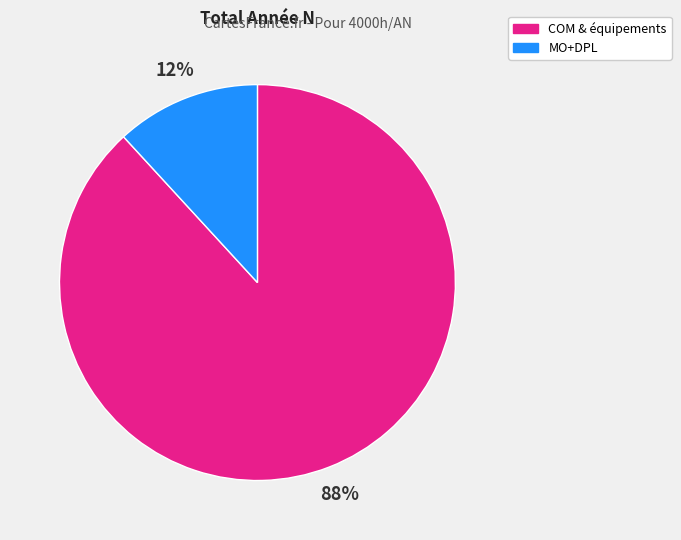

How many slices are in this pie chart?

2